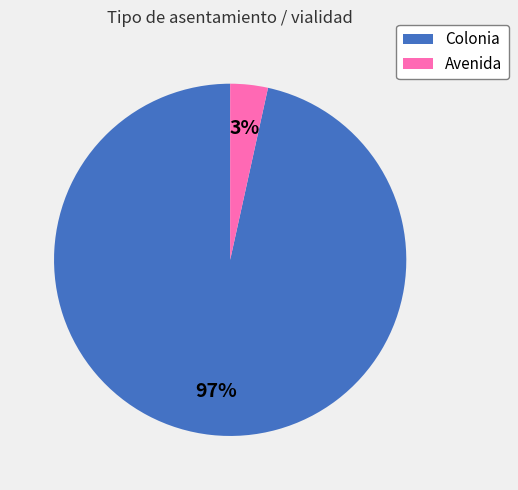

How many slices are in this pie chart?

2